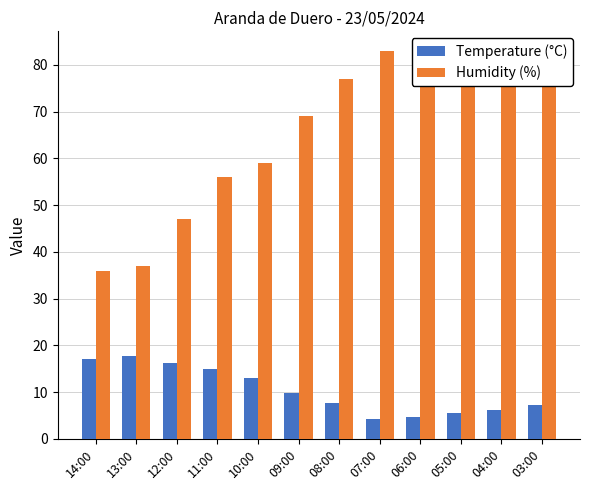

What is the label of the 9th bar from the left?

06:00